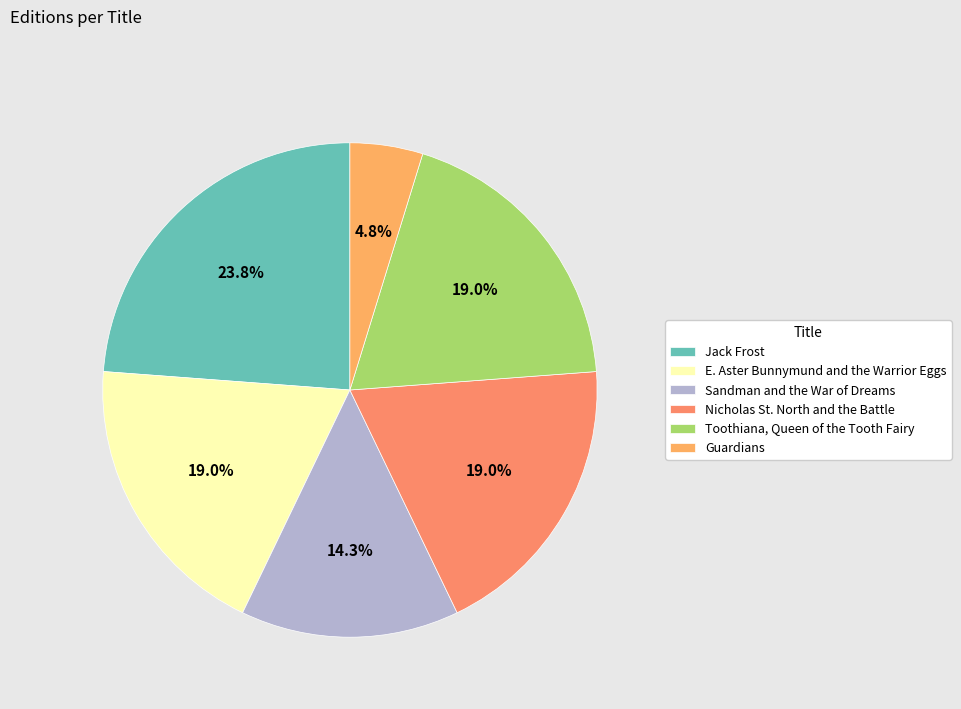

Is there any slice that represents more than half of the pie?

No